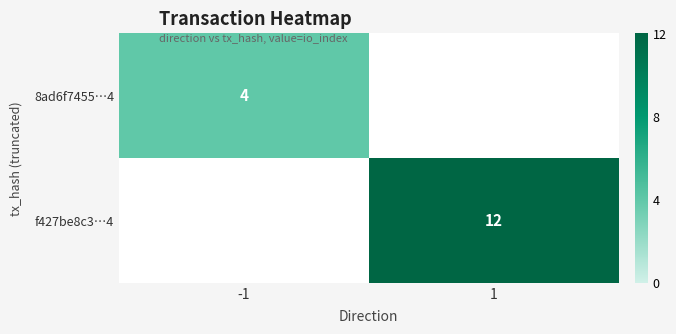

True or false: 8ad6f7455…4 has a value of 1 at -1.

False